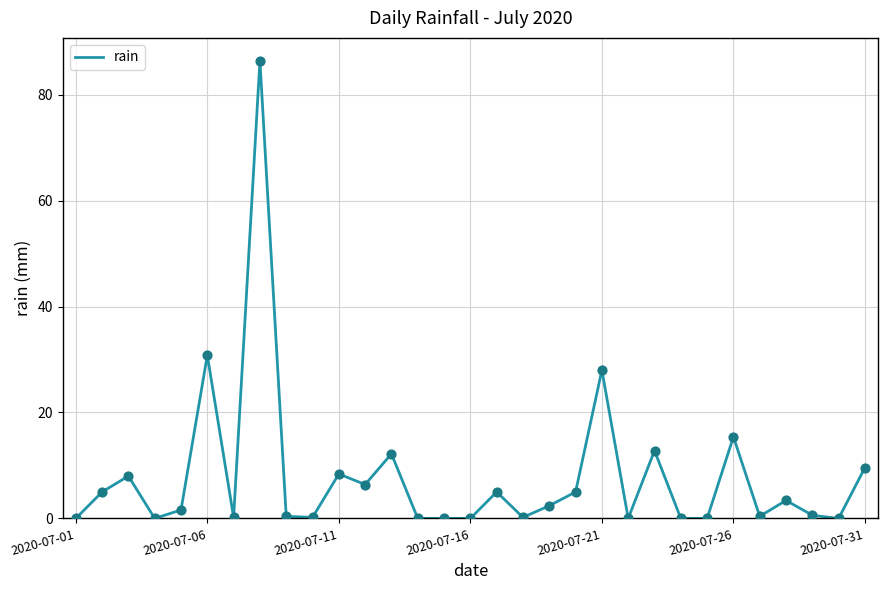

What is the difference between the maximum and minimum values?

86.4